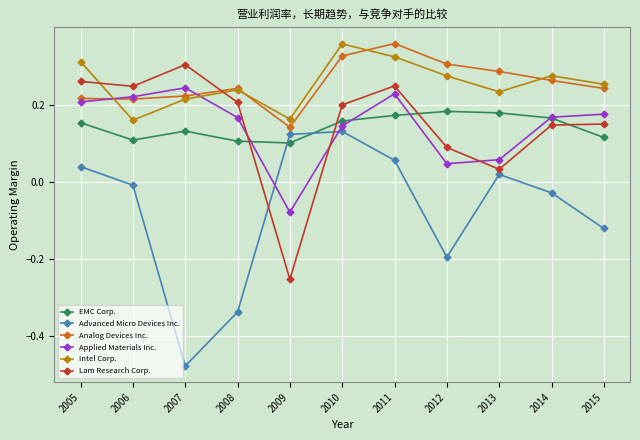

Where is the first local minimum for Applied Materials Inc.?

2009